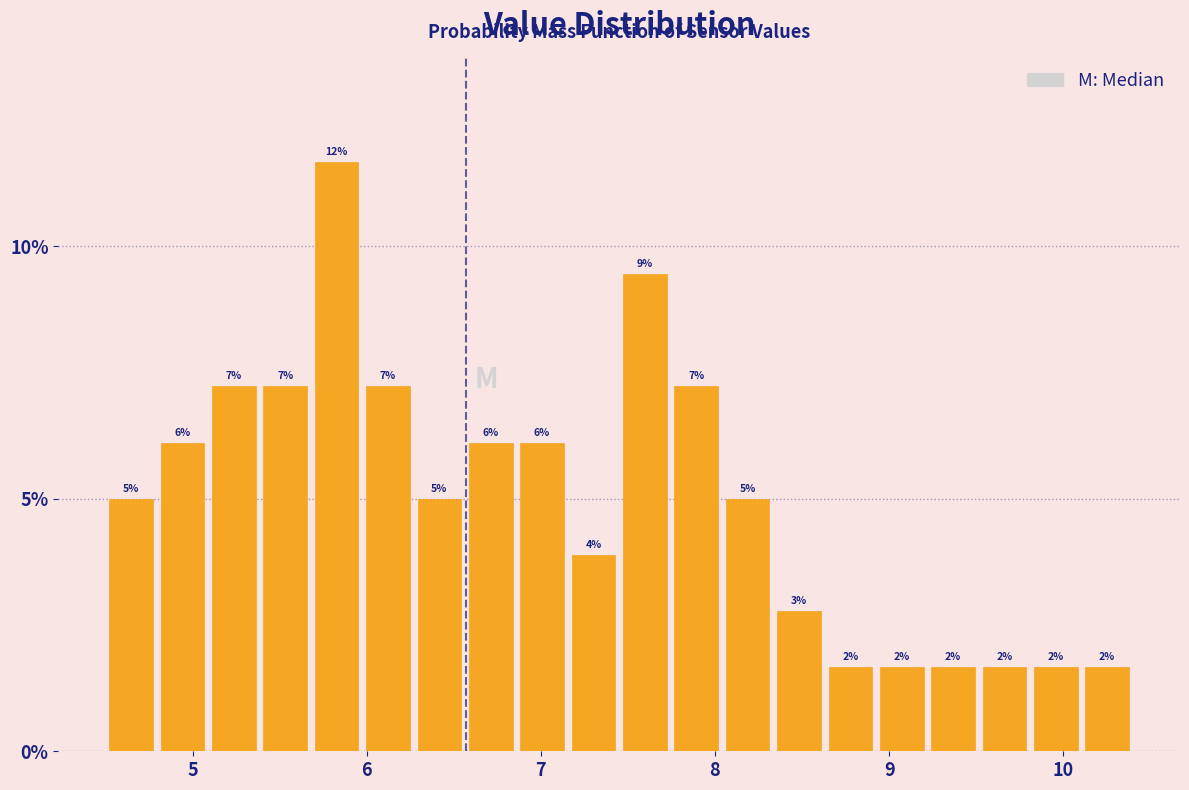

Read against the x-axis, roughly where is the centre of the tallest bar?

5.8